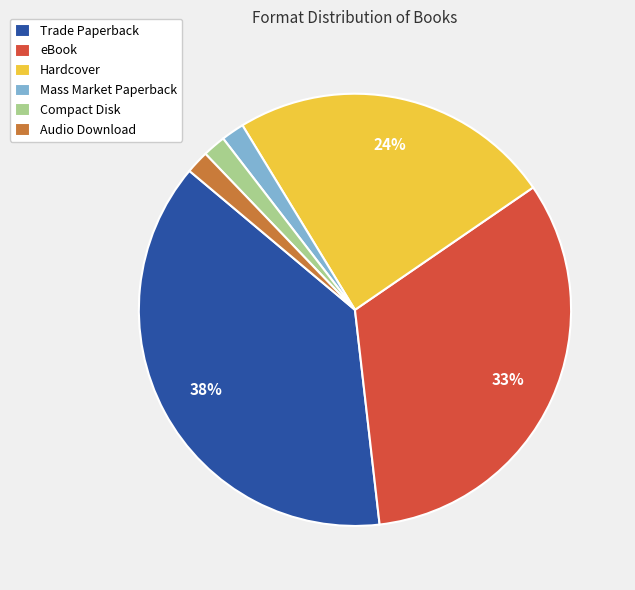

What percentage is the Trade Paperback slice, to the nearest percent?

38%